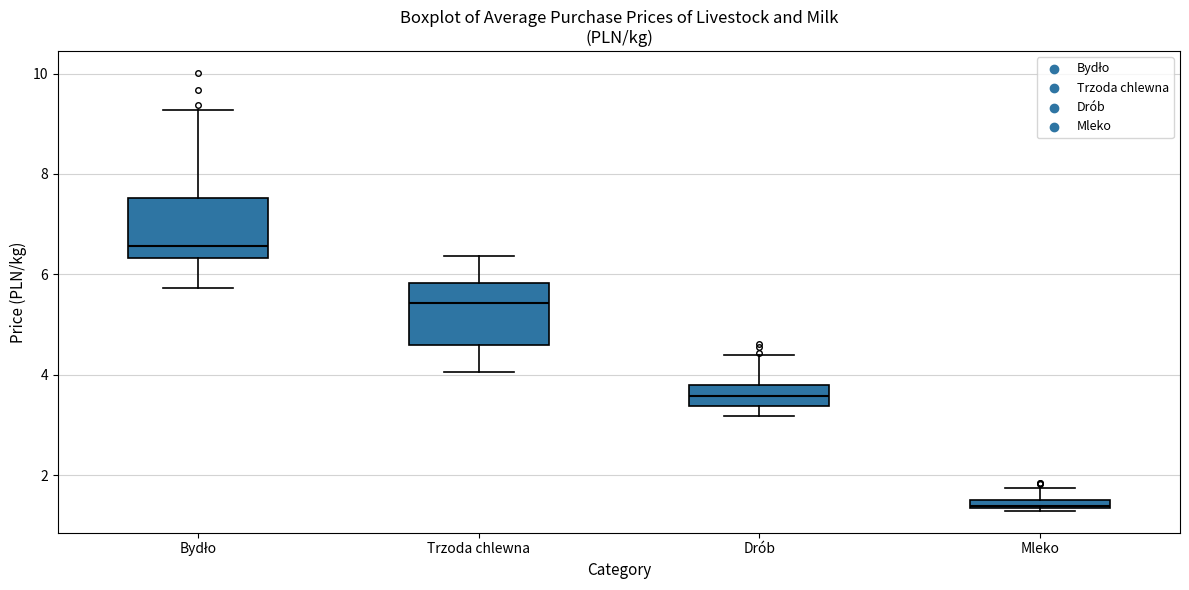

Which box's median line is the lowest?

Mleko